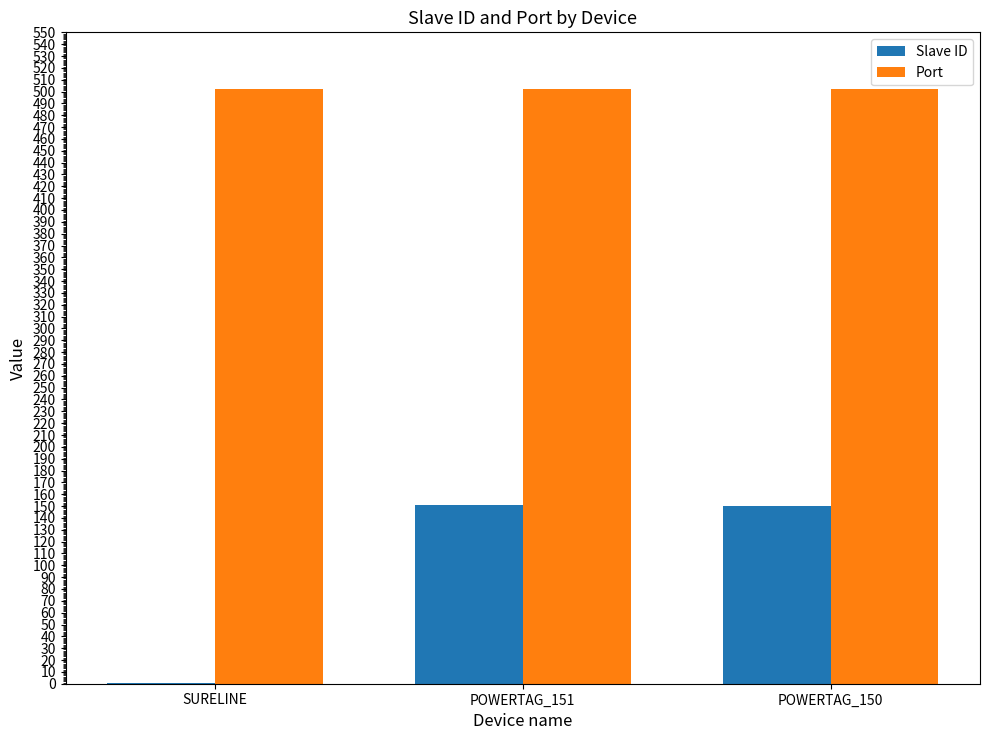

Are the bars horizontal?

No